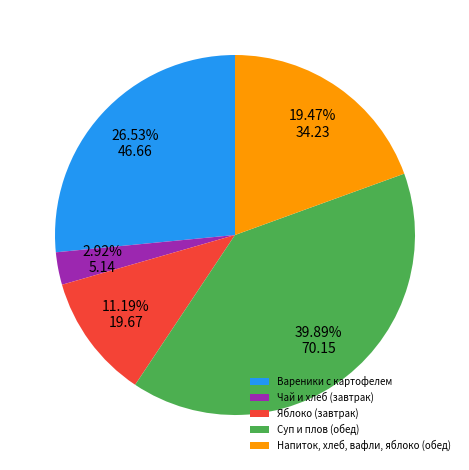

Do Чай и хлеб (завтрак) and Вареники с картофелем together represent more than half of the pie?

No